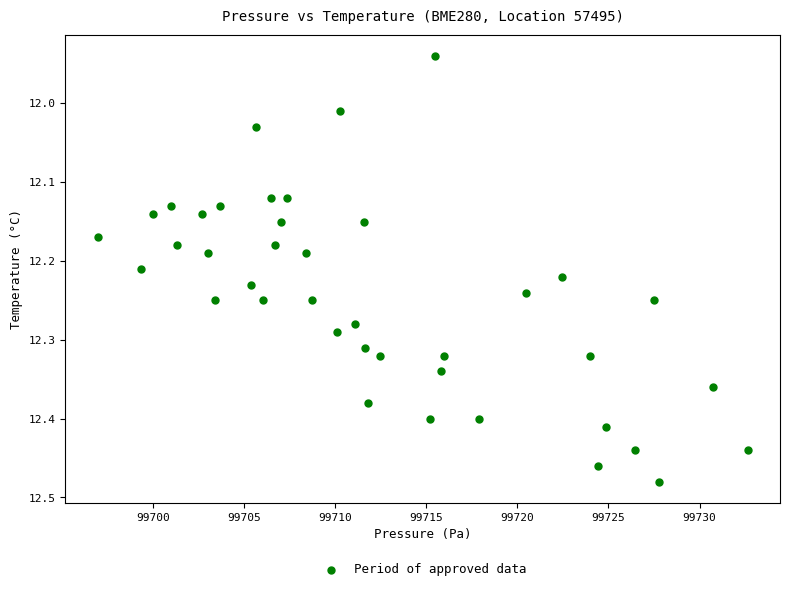

What is the range of X values (max minus min)?

35.7